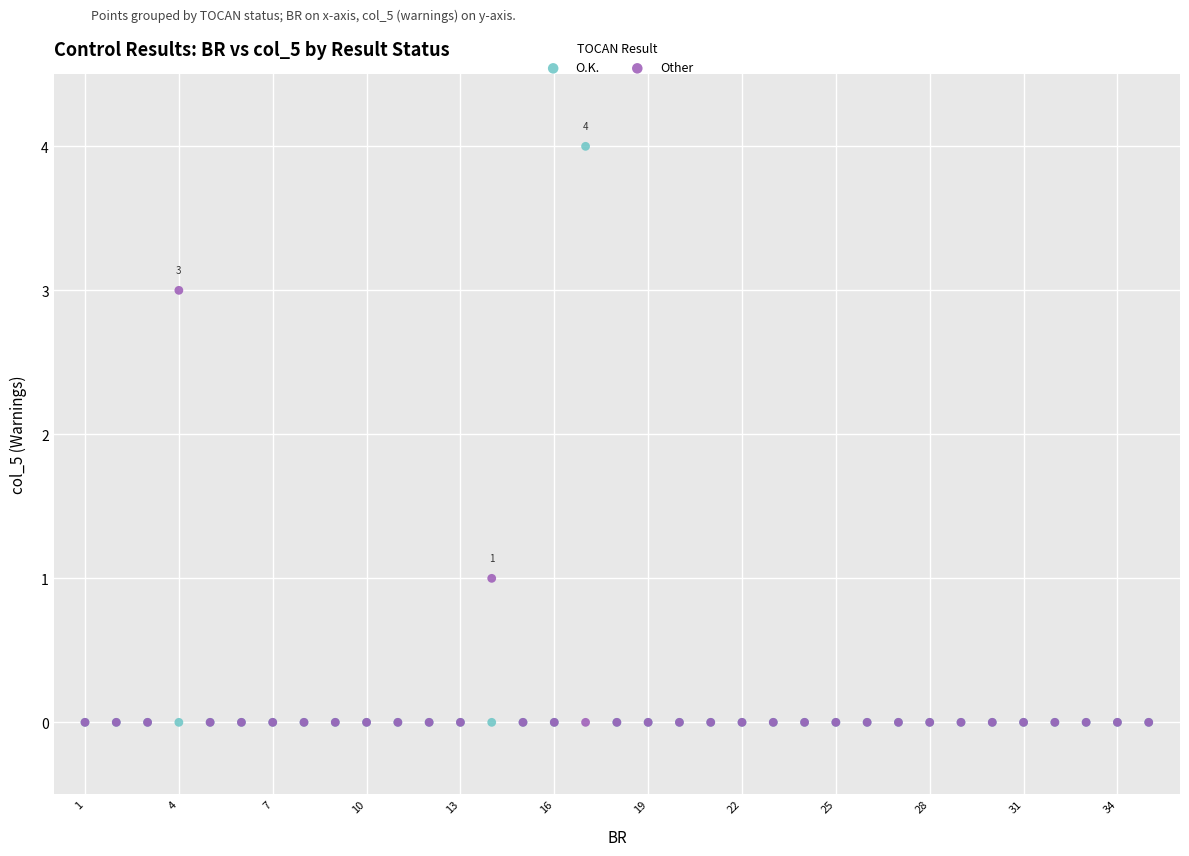

What are all the series names shown in the legend?

O.K., Other